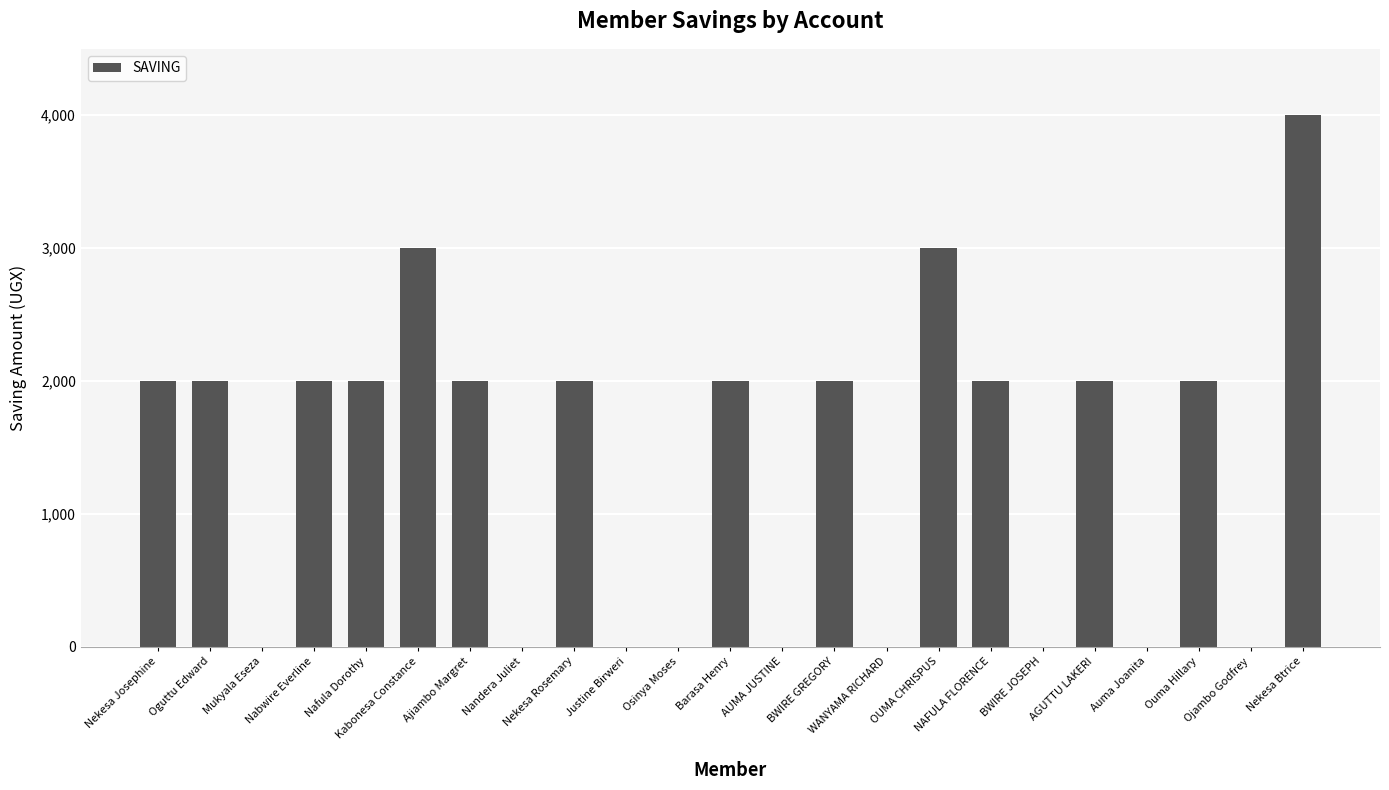

What is the sum of the values at Nekesa Btrice and OUMA CHRISPUS?

7000